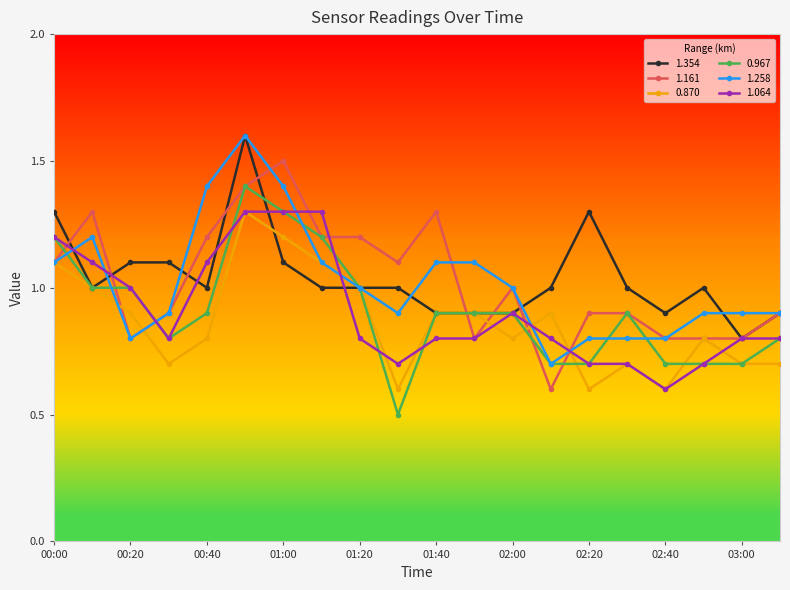

What is the maximum value for 1.354?

1.6